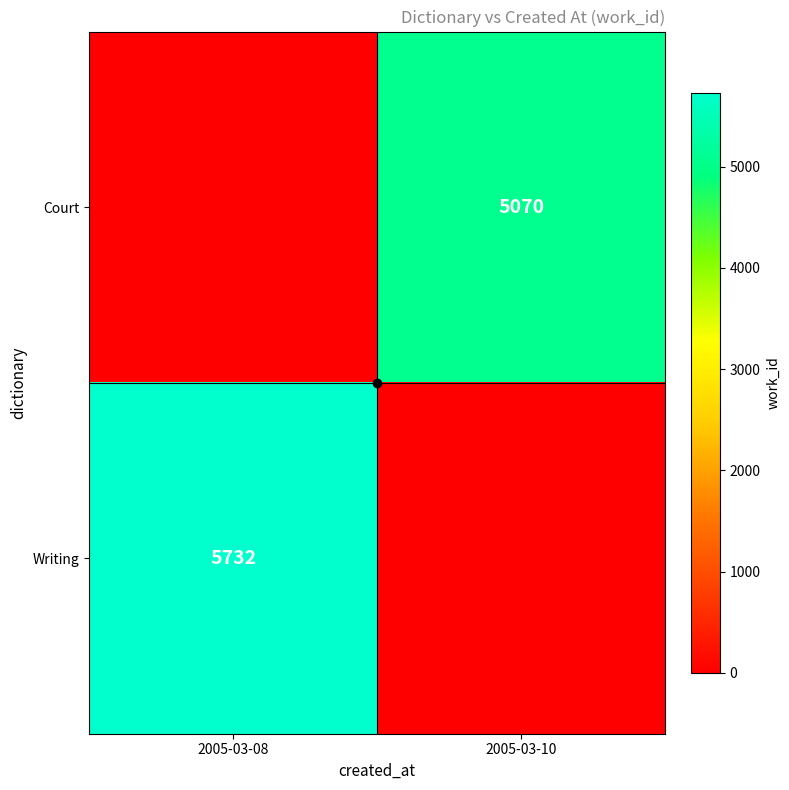

At which category does the chart reach its minimum across all series?

2005-03-08